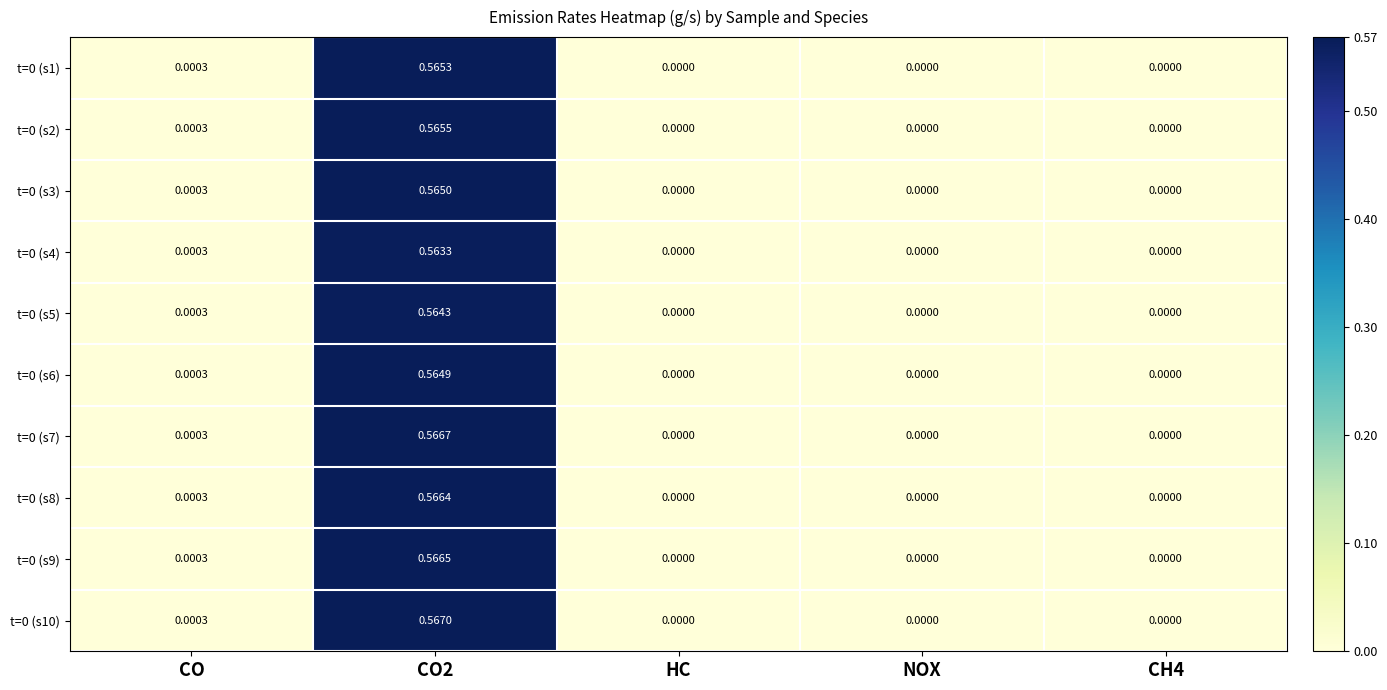

Is the value of t=0 (s2) at CH4 greater than the value of t=0 (s7) at CO2?

No